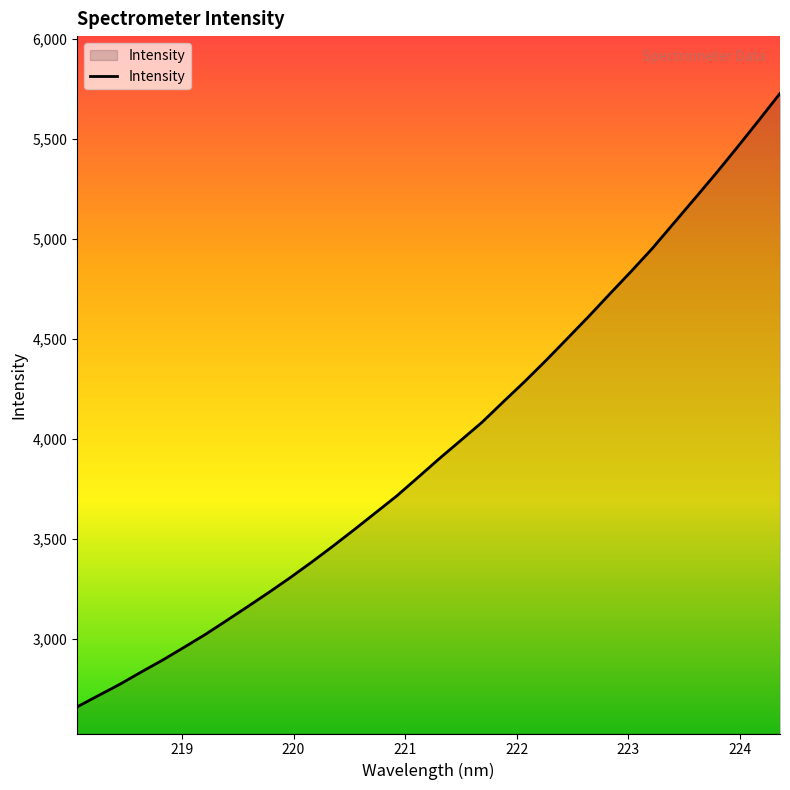

What is the difference between the maximum and minimum values?

3064.2